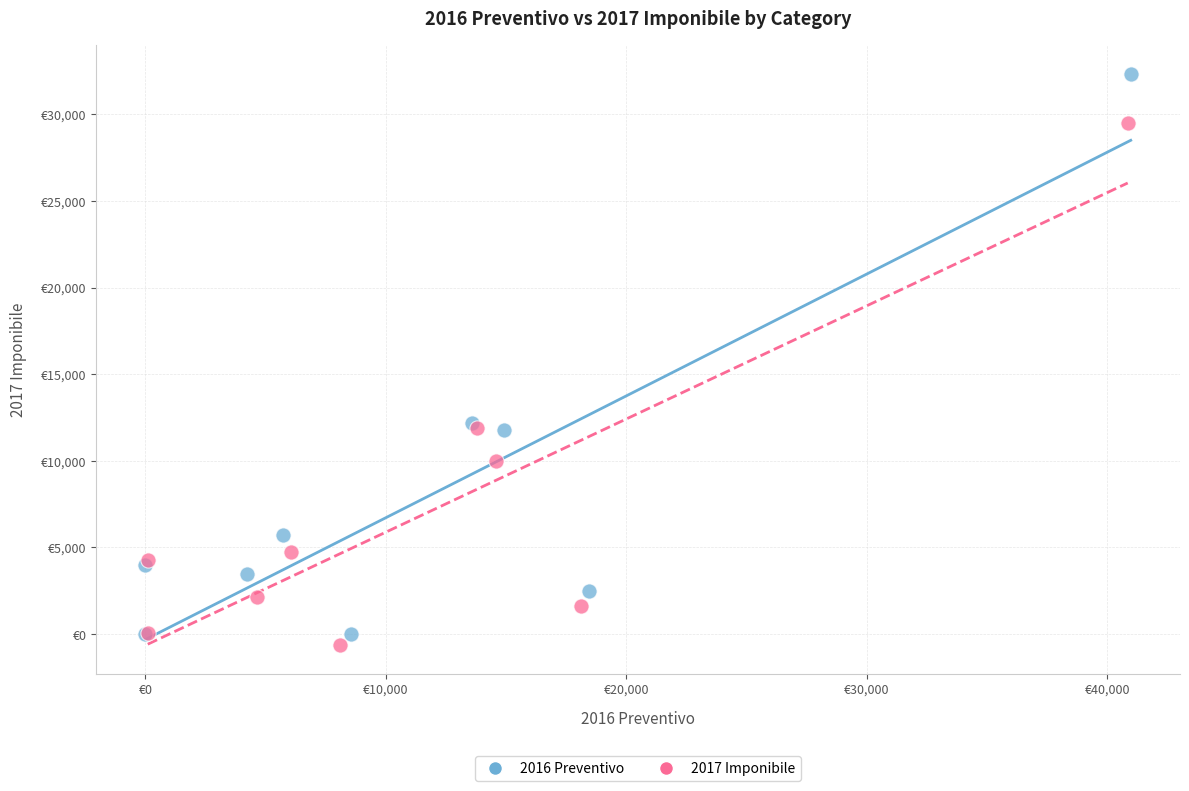

What are all the series names shown in the legend?

2016 Preventivo, 2017 Imponibile